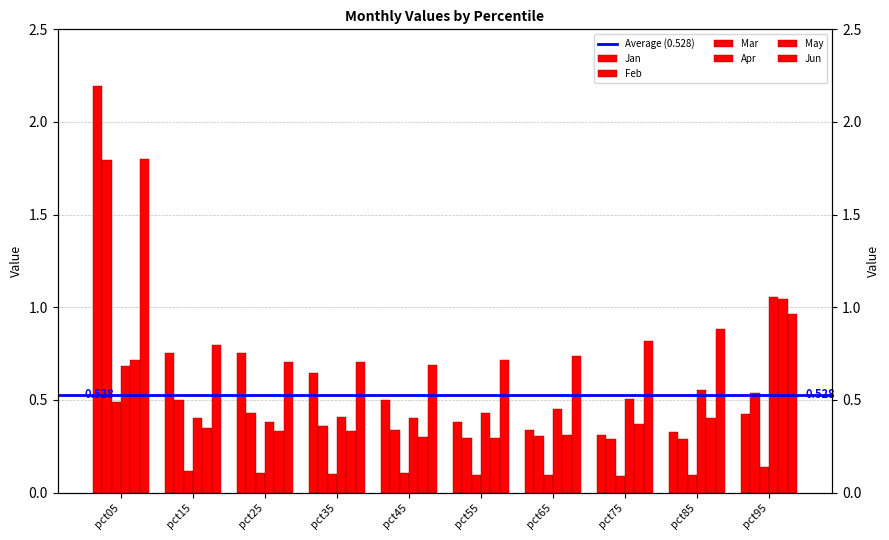

What is the value of the Feb bar at the 1st from the left?

1.8